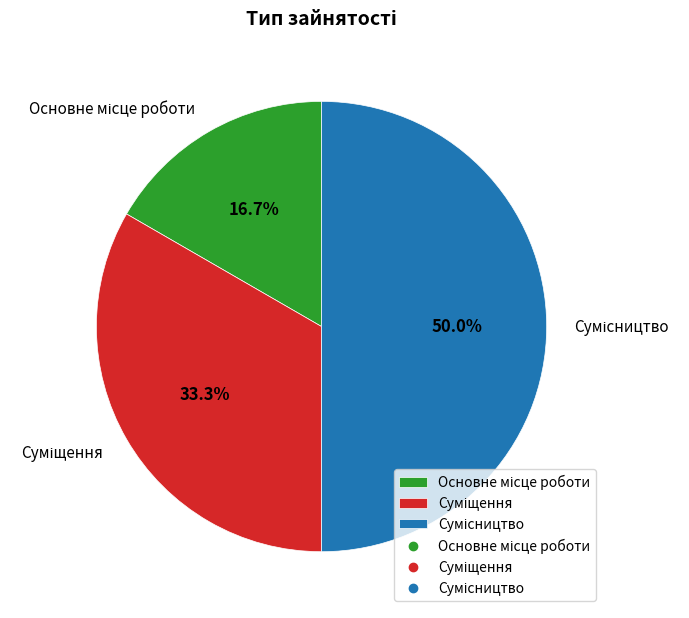

Count the number of slices in the pie.

3